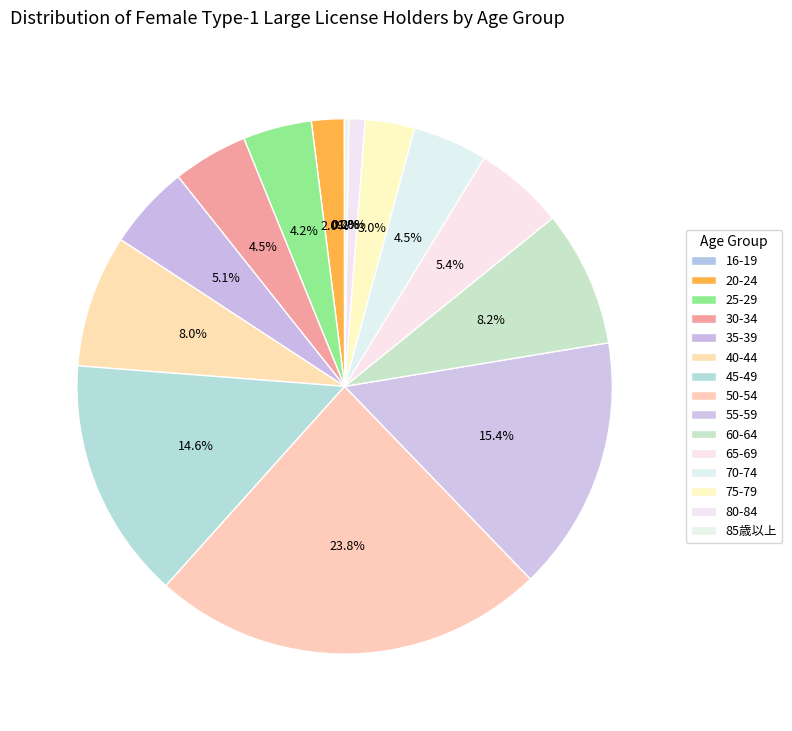

To the nearest percent, what is the difference between the 60-64 and 55-59 slice percentages?

7%